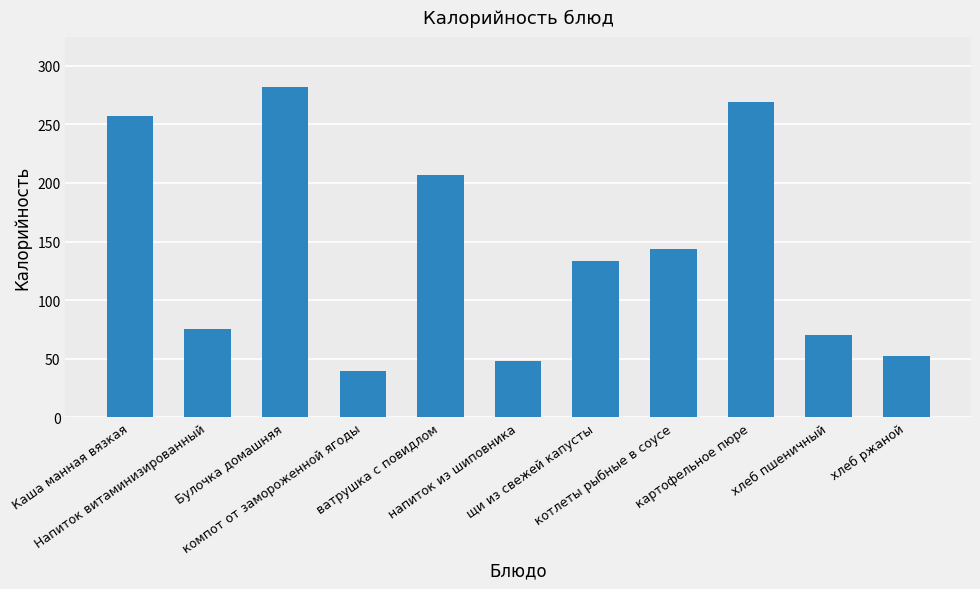

Where is the data nearest to the value 160?

котлеты рыбные в соусе